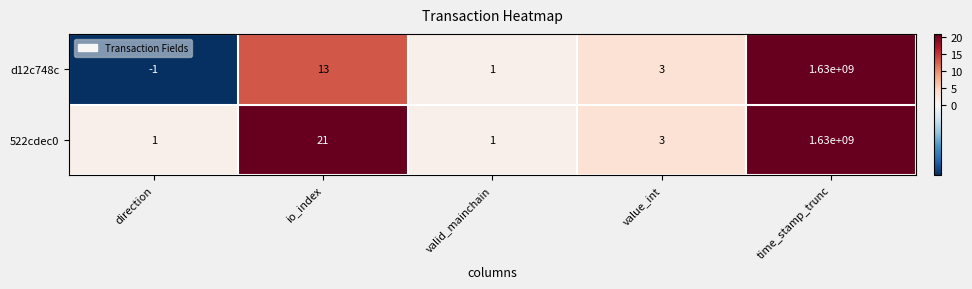

What is the total value across all series at value_int?

6